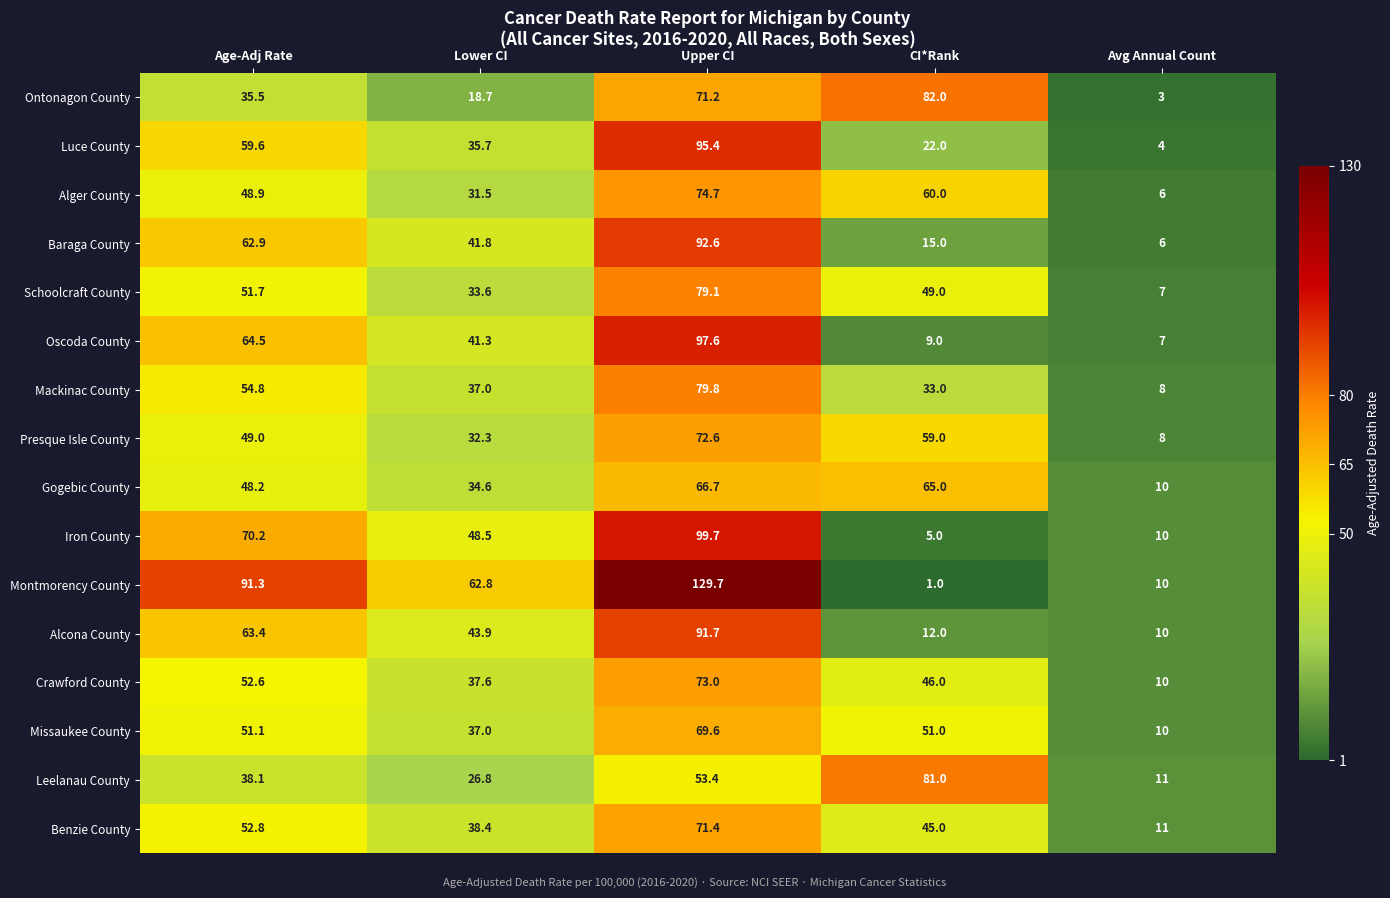

What is the sum of all Benzie County values?

218.6